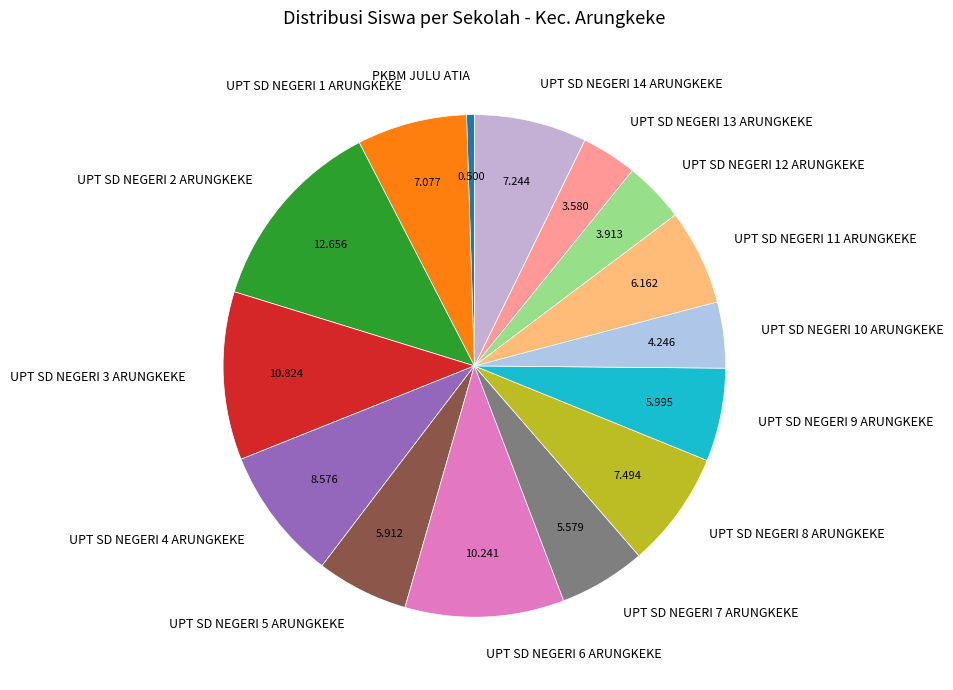

Is PKBM JULU ATIA the majority of the pie?

No